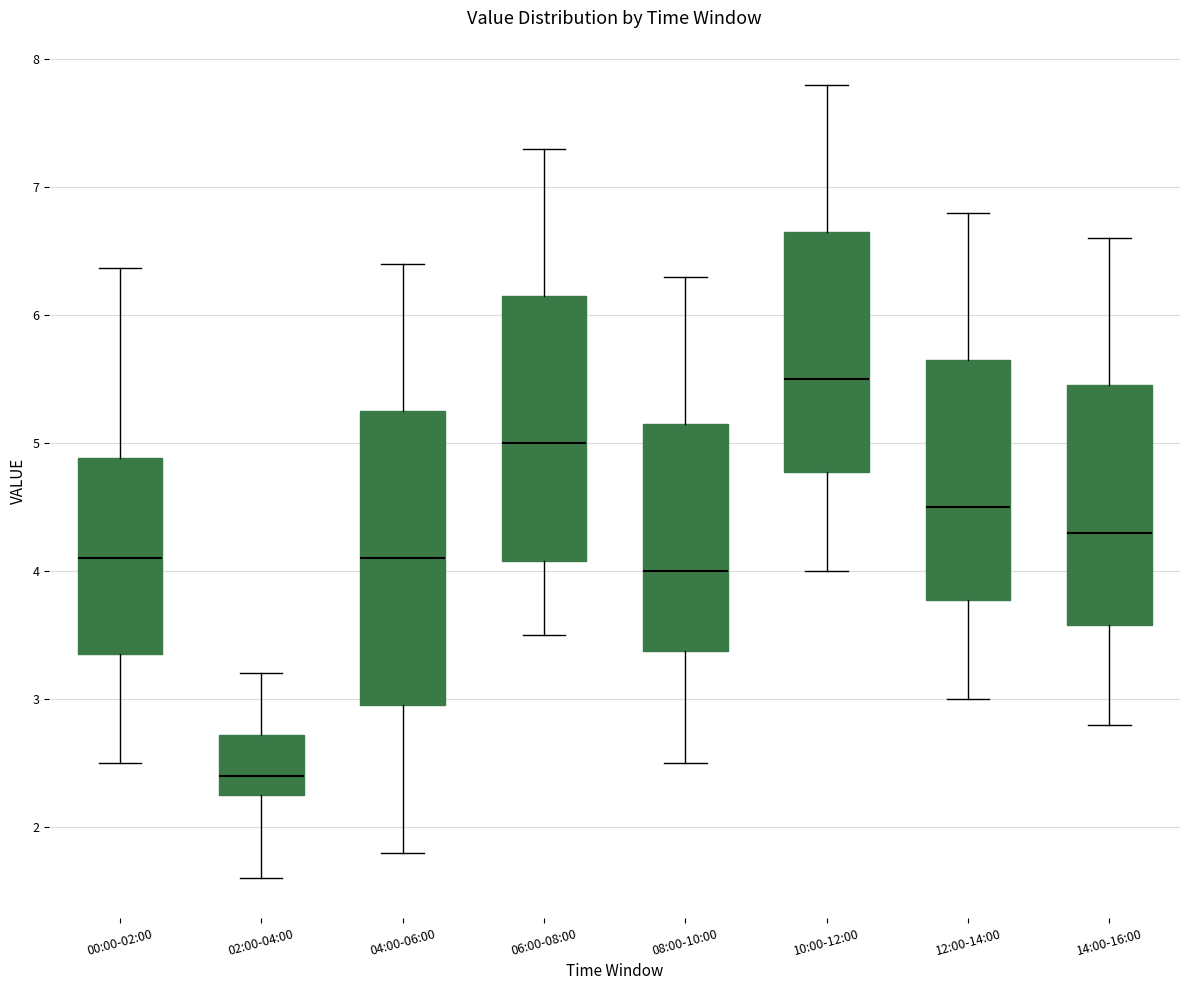

Reading left to right, transcribe this box plot: for each box, give where its median line is, the range the box spans, and where its two whiskers end, as read against the y-axis. The values are not printed on the chart, so give them approximately, as read against the axis.

00:00-02:00: median 4.1, box 3.4 to 4.9, whiskers 2.5 to 6.4
02:00-04:00: median 2.4, box 2.3 to 2.7, whiskers 1.6 to 3.2
04:00-06:00: median 4.1, box 3.0 to 5.3, whiskers 1.8 to 6.4
06:00-08:00: median 5.0, box 4.1 to 6.2, whiskers 3.5 to 7.3
08:00-10:00: median 4.0, box 3.4 to 5.2, whiskers 2.5 to 6.3
10:00-12:00: median 5.5, box 4.8 to 6.7, whiskers 4.0 to 7.8
12:00-14:00: median 4.5, box 3.8 to 5.7, whiskers 3.0 to 6.8
14:00-16:00: median 4.3, box 3.6 to 5.5, whiskers 2.8 to 6.6